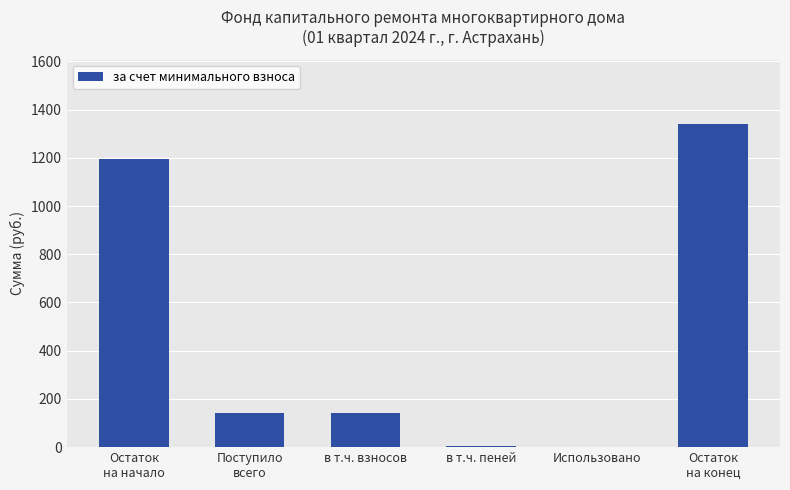

What is the greatest value displayed?

1339.5